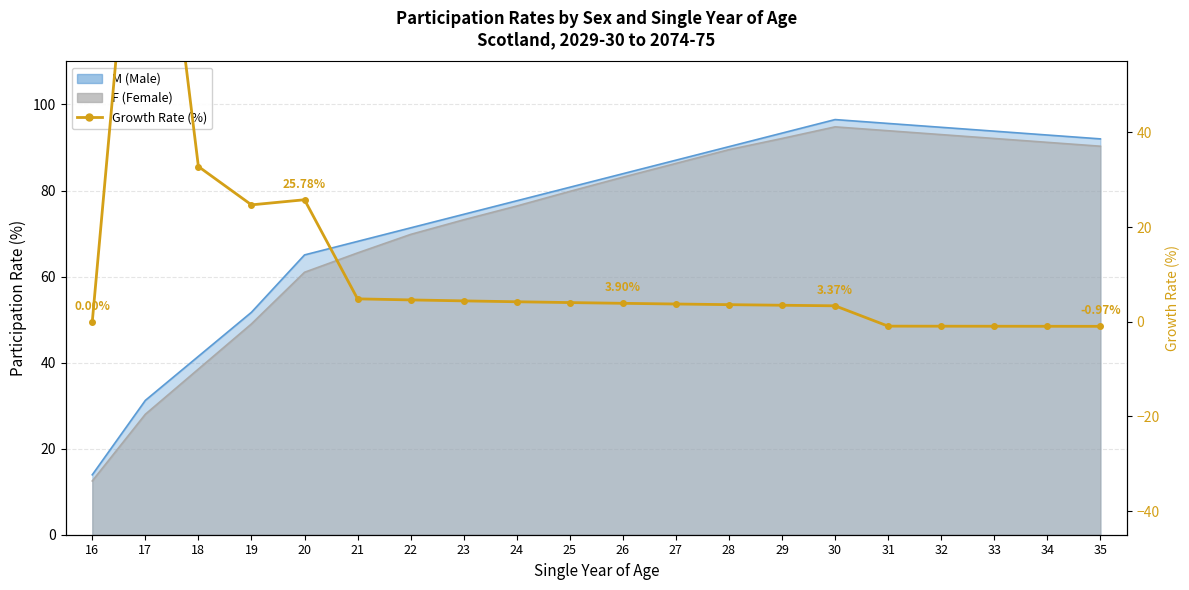

List the labels in order of value, largest first.

17, 18, 20, 19, 21, 22, 23, 24, 25, 26, 27, 28, 29, 30, 16, 31, 32, 33, 34, 35